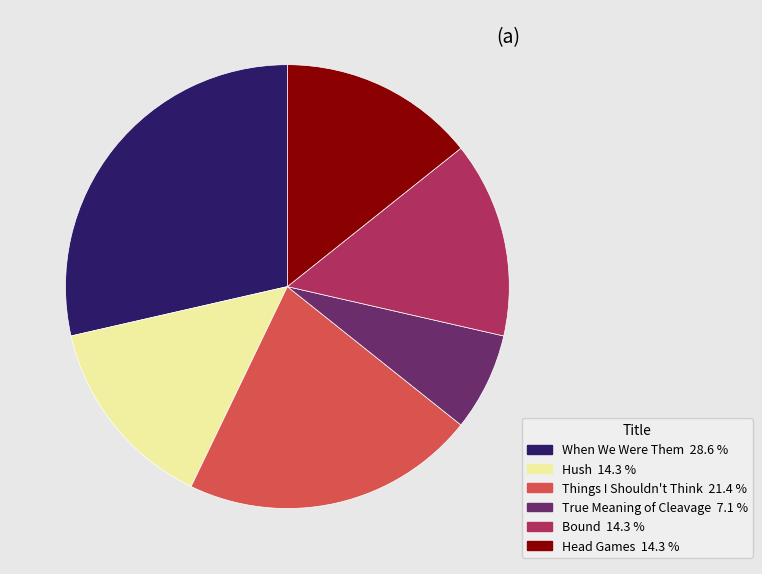

Combined, do Bound and Things I Shouldn't Think account for over 50%?

No